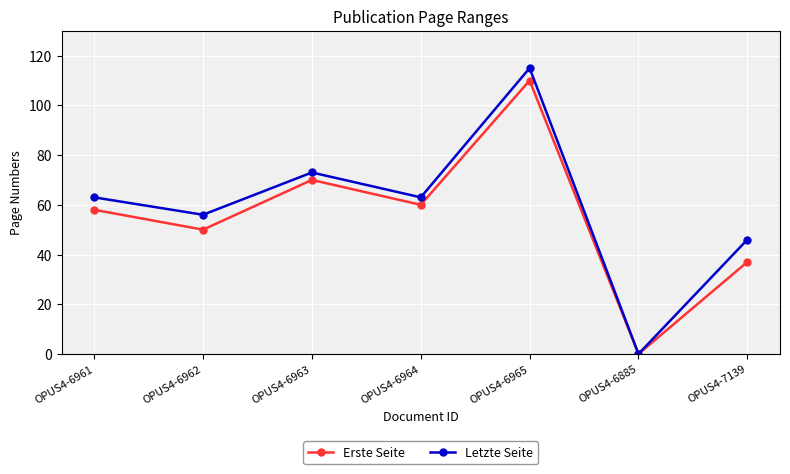

Reading right to left, list all the values displayed in this chart.

Erste Seite: 37	0	110	60	70	50	58
Letzte Seite: 46	0	115	63	73	56	63